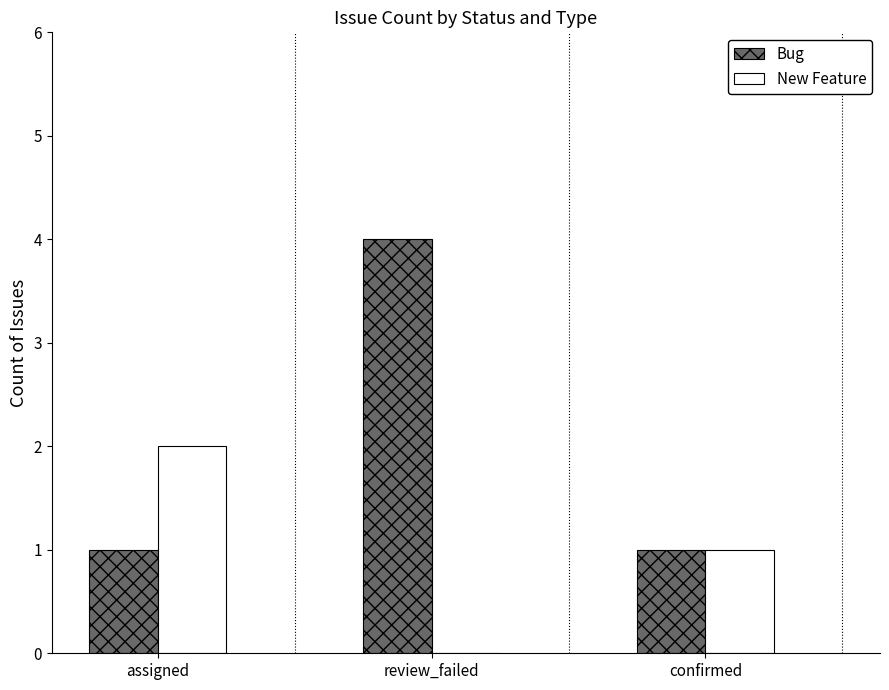

Reading right to left, what are all the values shown in this chart?

Bug: confirmed=1	review_failed=4	assigned=1
New Feature: confirmed=1	review_failed=0	assigned=2